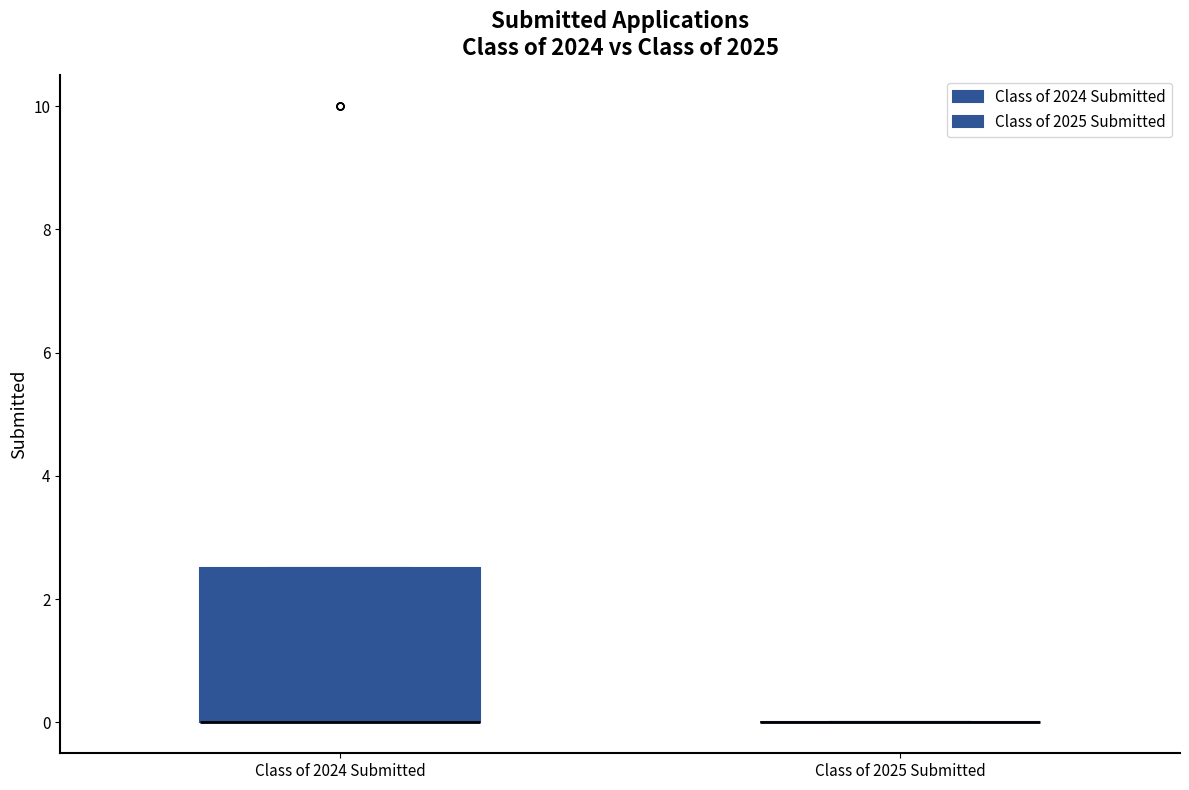

Which box is the tallest, from its lower edge to its upper edge?

Class of 2024 Submitted